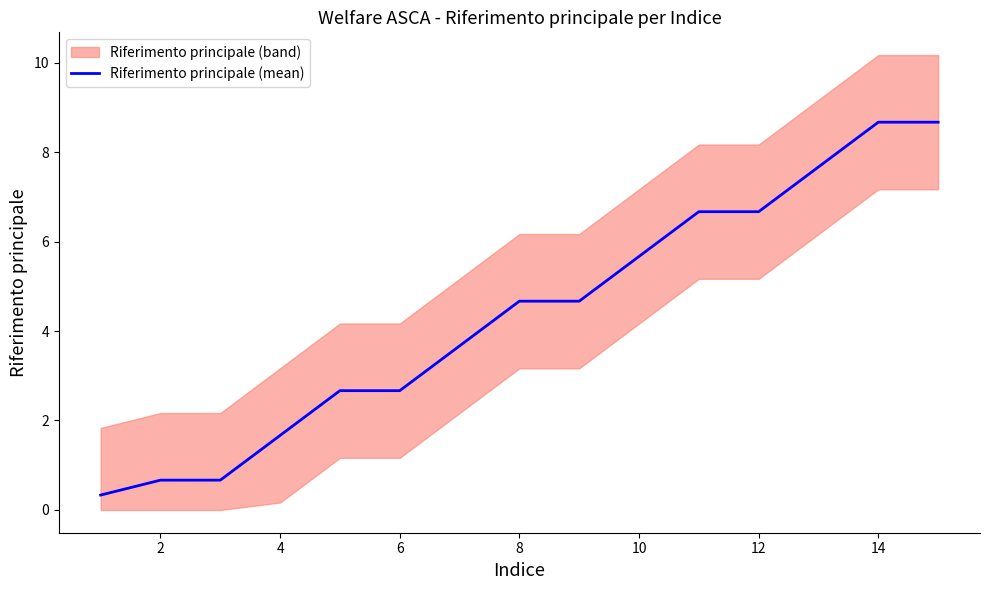

What is the minimum value shown in the chart?

0.3